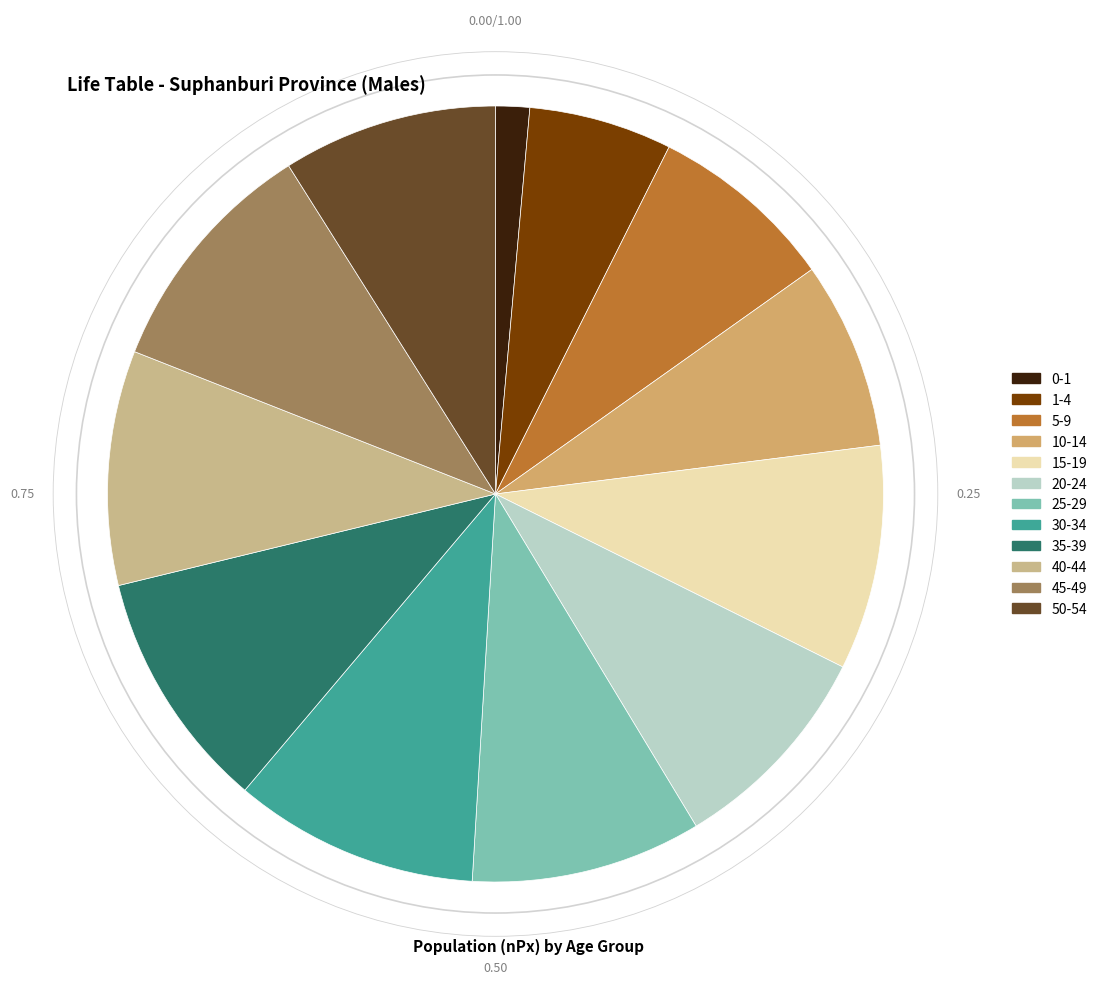

To the nearest percent, what is the combined percentage of 25-29 and 45-49?

20%